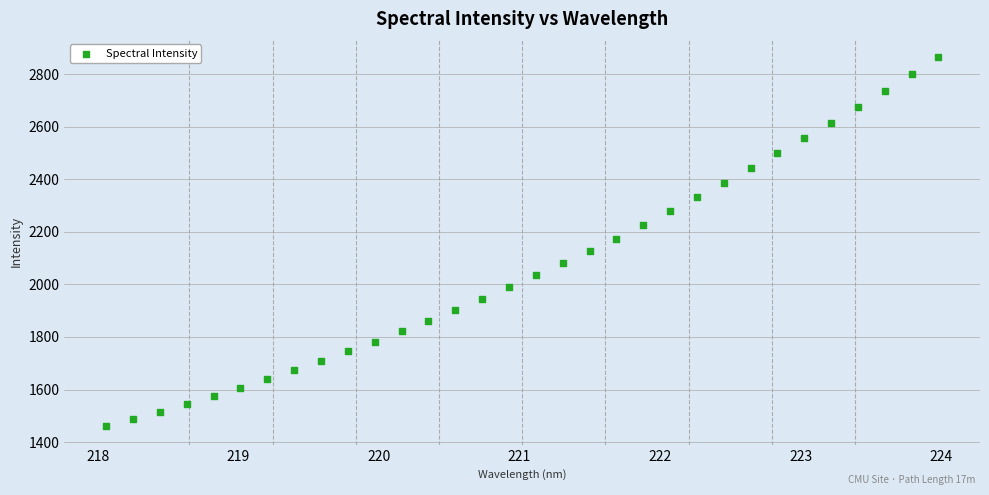

What is the range of Y values (max minus min)?

1404.1